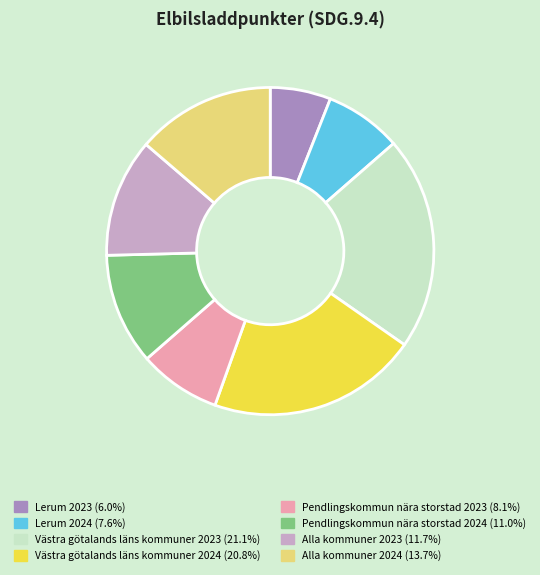

What is the ratio of the value at Västra götalands läns kommuner 2024 (20.8%) to the value at Pendlingskommun nära storstad 2023 (8.1%)?

2.6